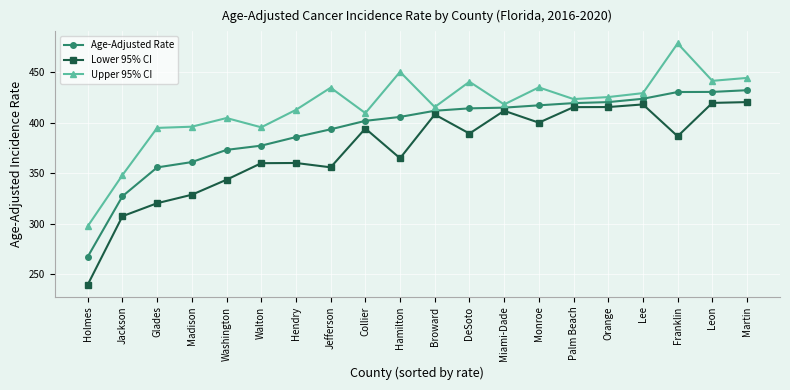

Between Washington and Orange, which series saw the biggest shift?

Lower 95% CI